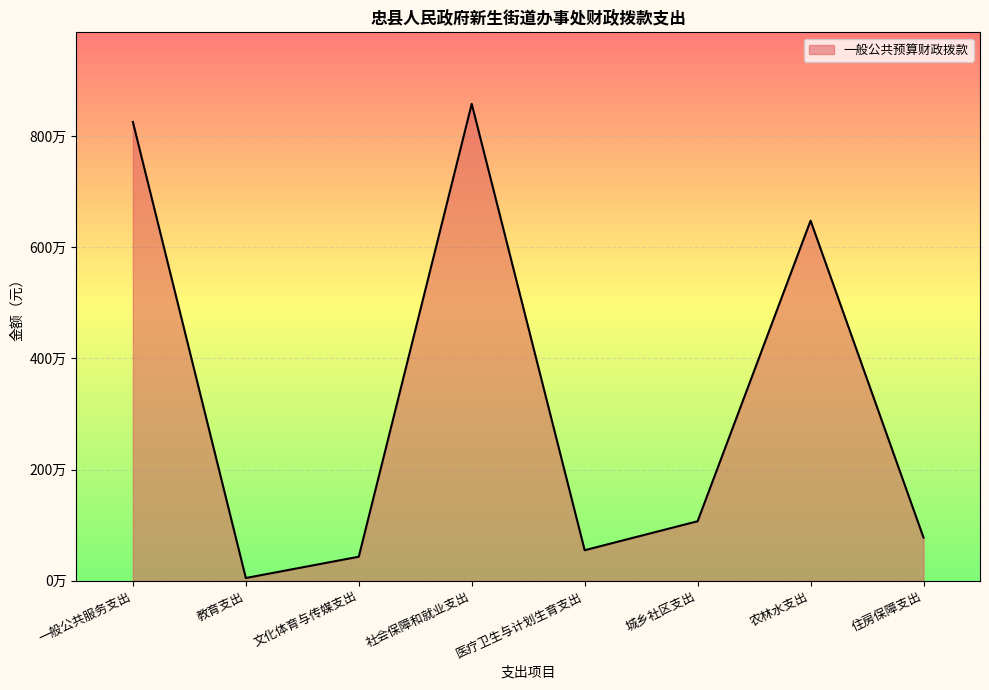

True or false: there are more than 1 points higher than both neighbors.

True